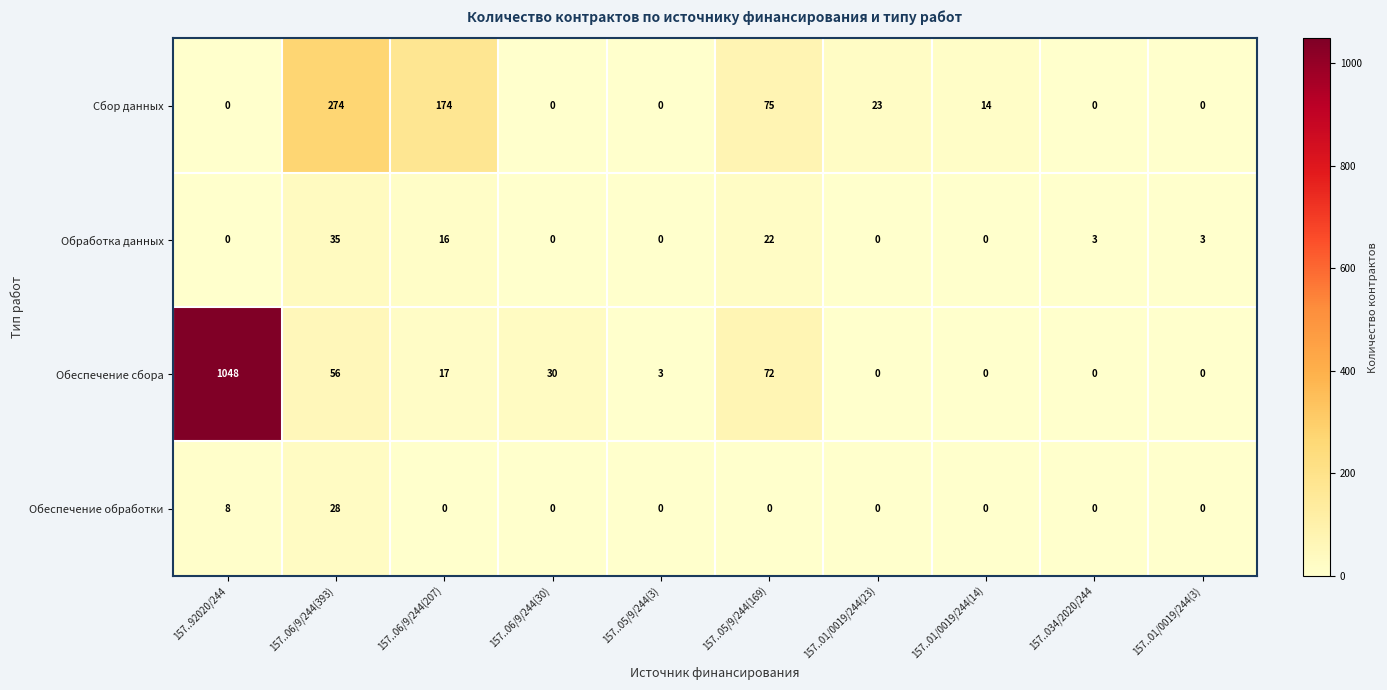

What is the sum of all Обеспечение сбора values?

1226